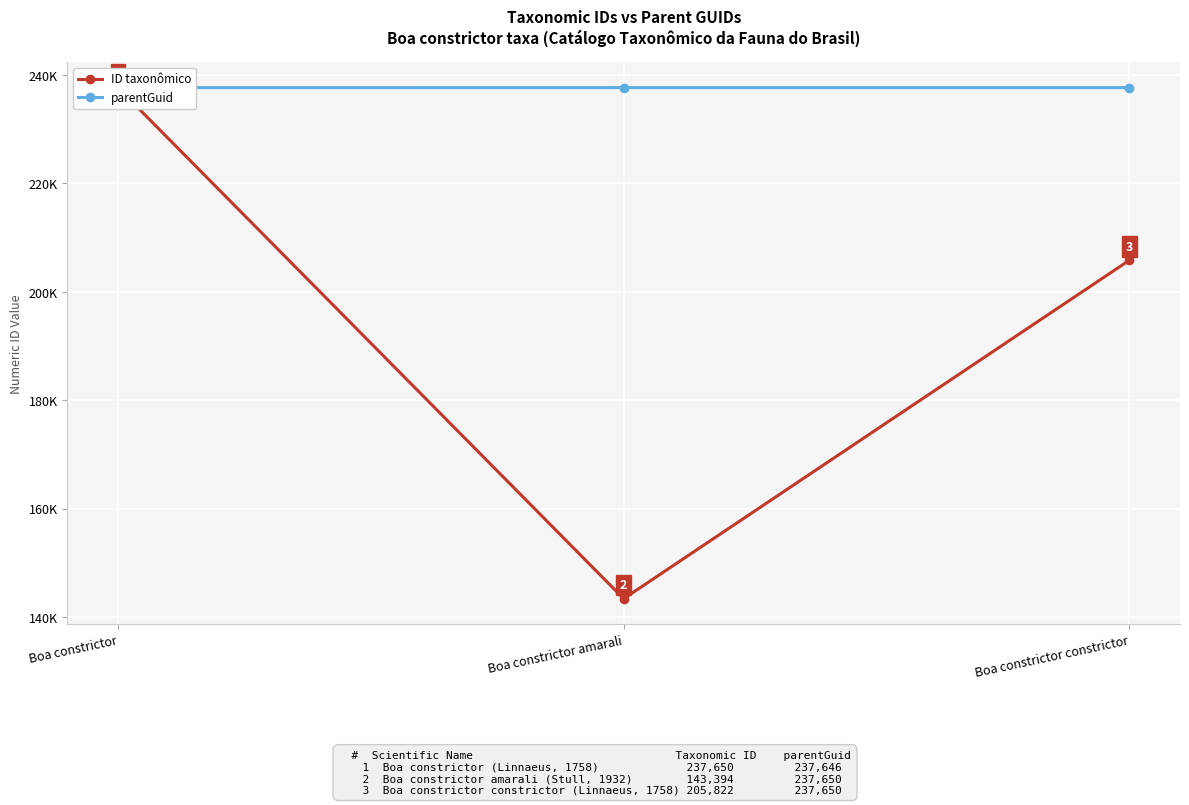

Reading right to left, what are all the values shown in this chart?

ID taxonômico: Boa constrictor constrictor=205822	Boa constrictor amarali=143394	Boa constrictor=237650
parentGuid: Boa constrictor constrictor=237650	Boa constrictor amarali=237650	Boa constrictor=237646